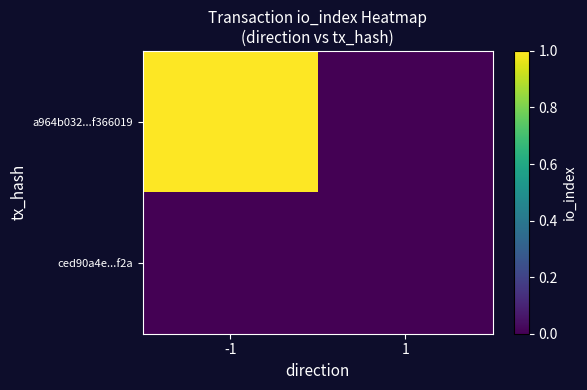

At -1, list the series in order from largest to smallest.

a964b032...f366019, ced90a4e...f2a